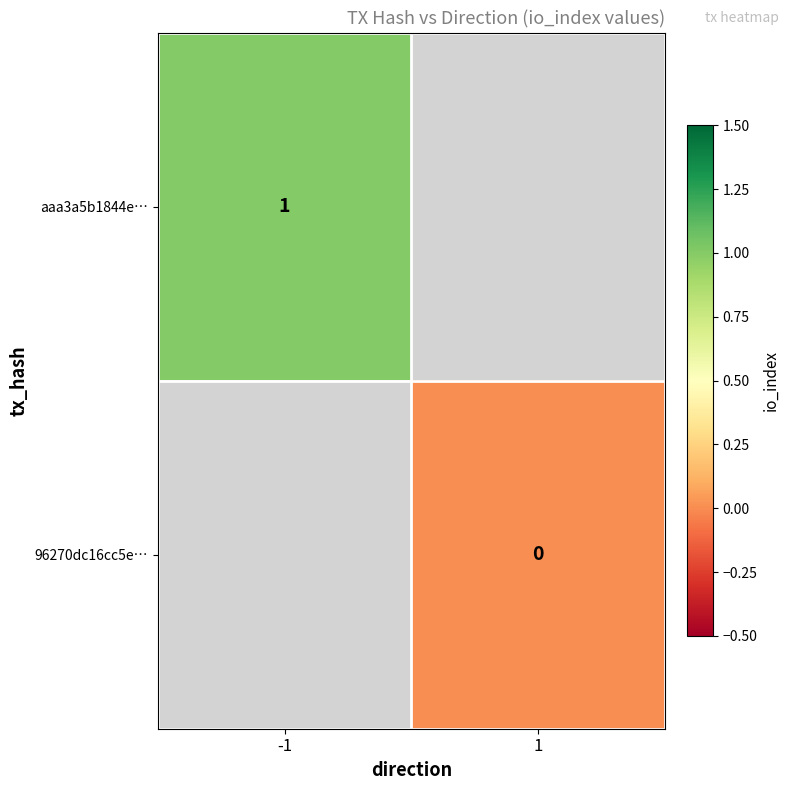

Is it true that aaa3a5b1844e… equals 0 at -1?

False